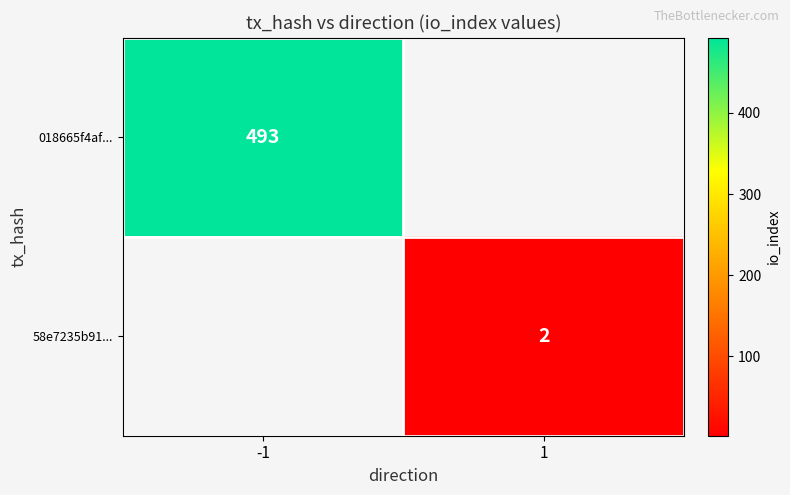

The value of 58e7235b91... at 1 is 3. True or false?

False